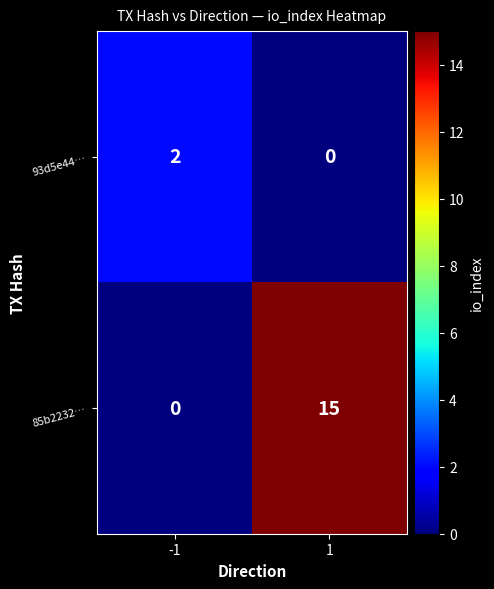

The 93d5e44… series shows 0 at 1. True or false?

True